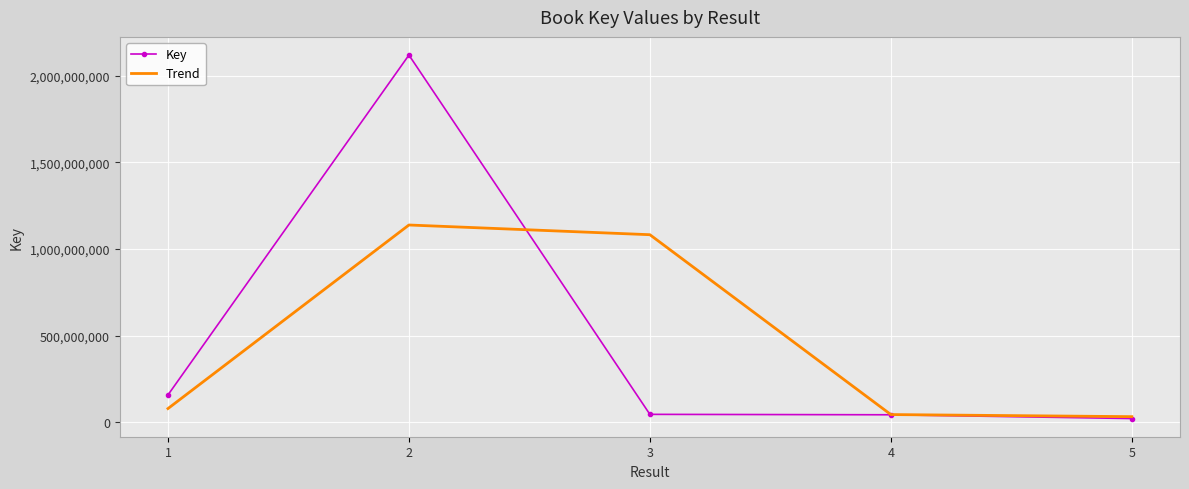

At which label does Trend first exceed 78705414?

1